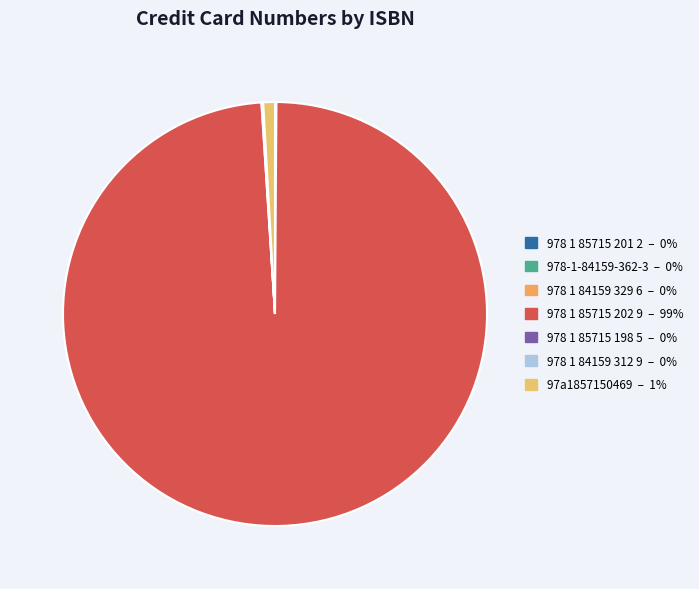

Is it true that 978 1 85715 201 2 is 5% of the pie?

False